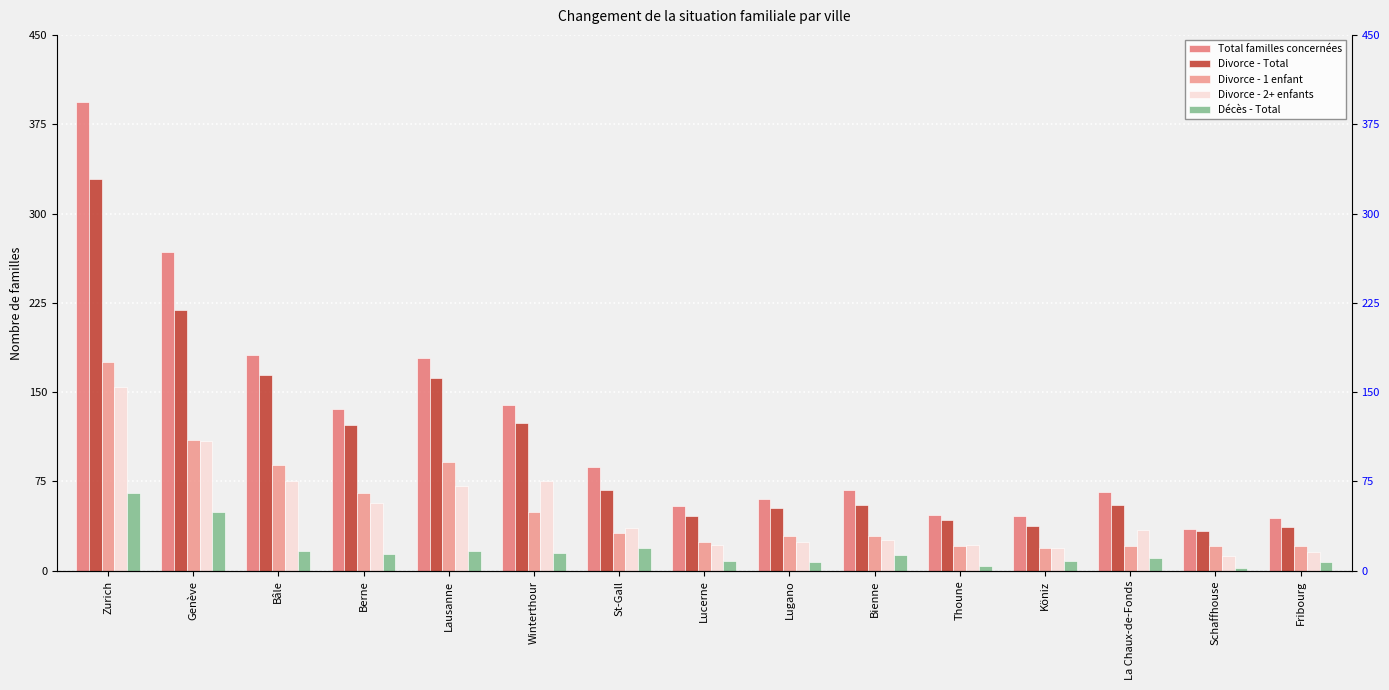

Is it true that Total familles concernées equals 136 at Berne?

True